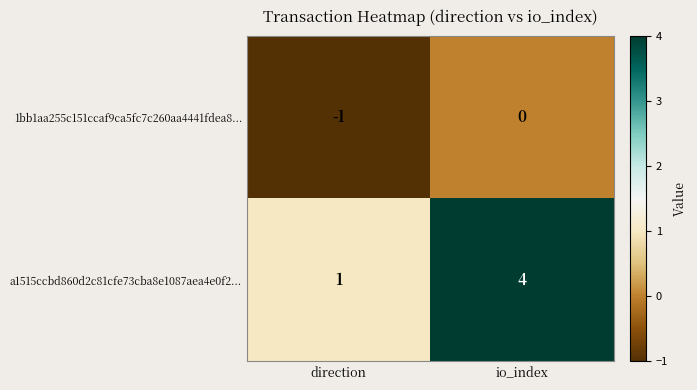

Count the number of data series in this chart.

2